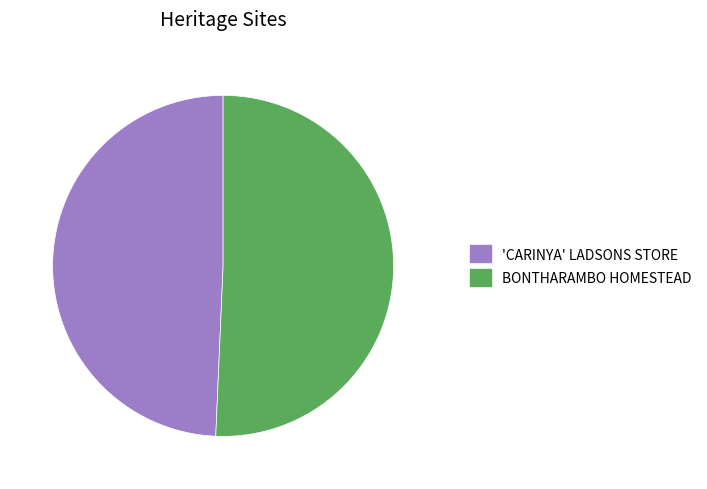

True or false: BONTHARAMBO HOMESTEAD accounts for 58% of the total.

False